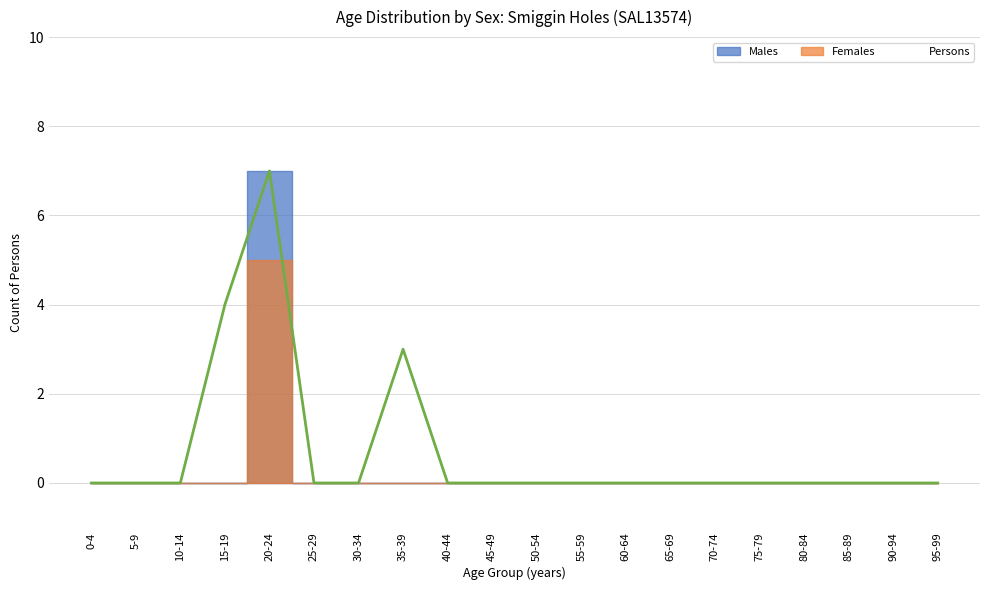

What position from the left is 15-19?

4